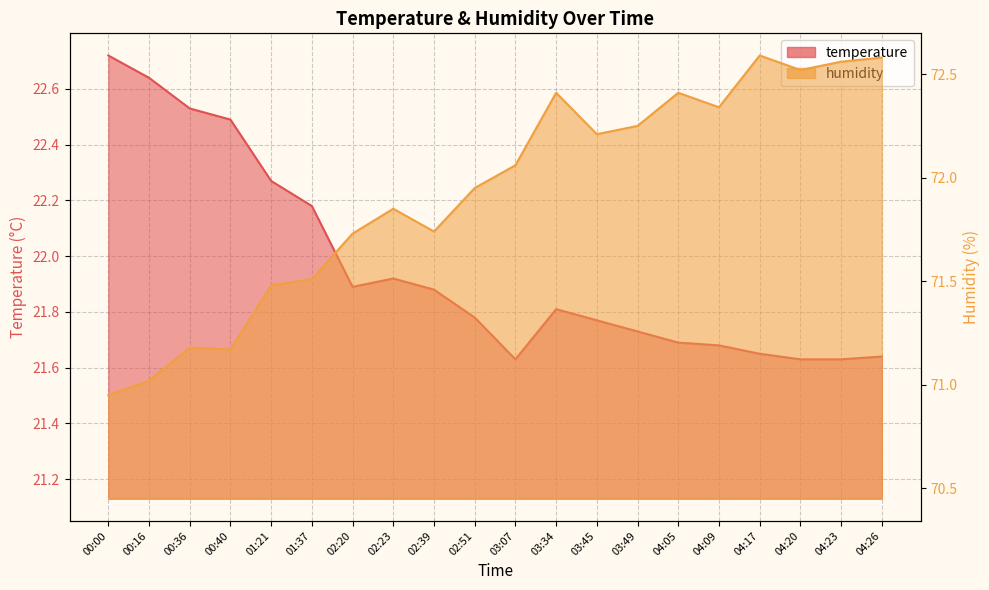

At which category does the chart reach its peak across all series?

04:17